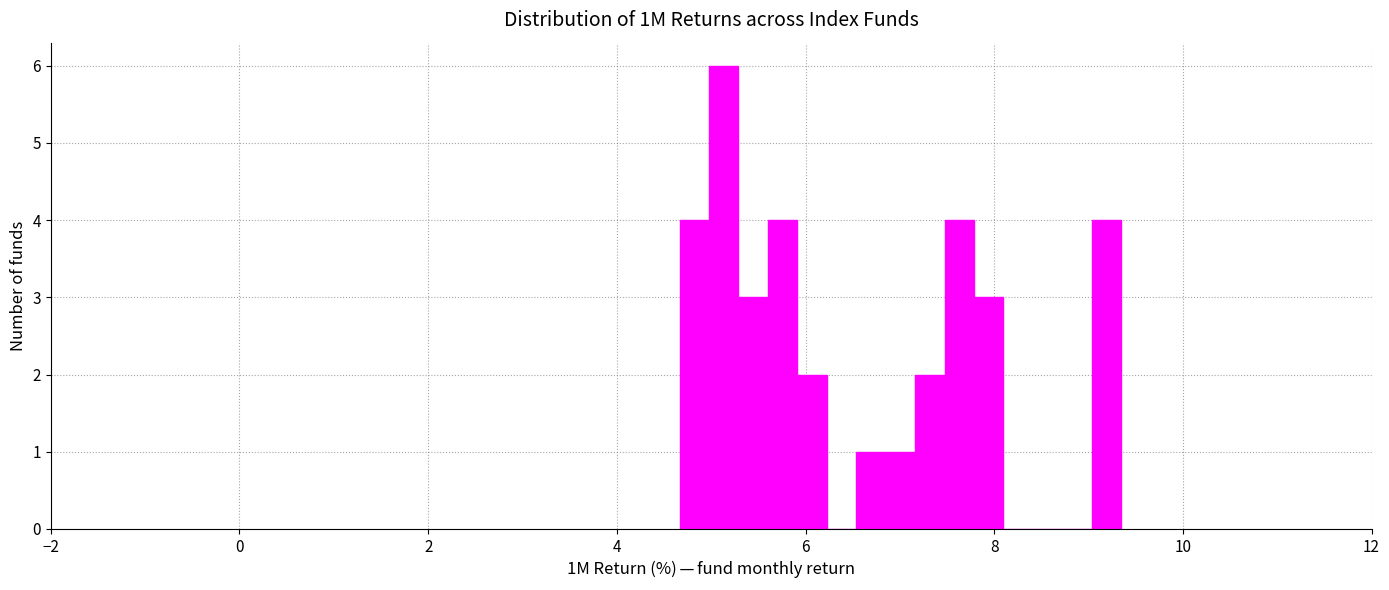

Around what value on the x-axis is the tallest bar? Give the approximate position of its centre, as read against the axis.

5.2